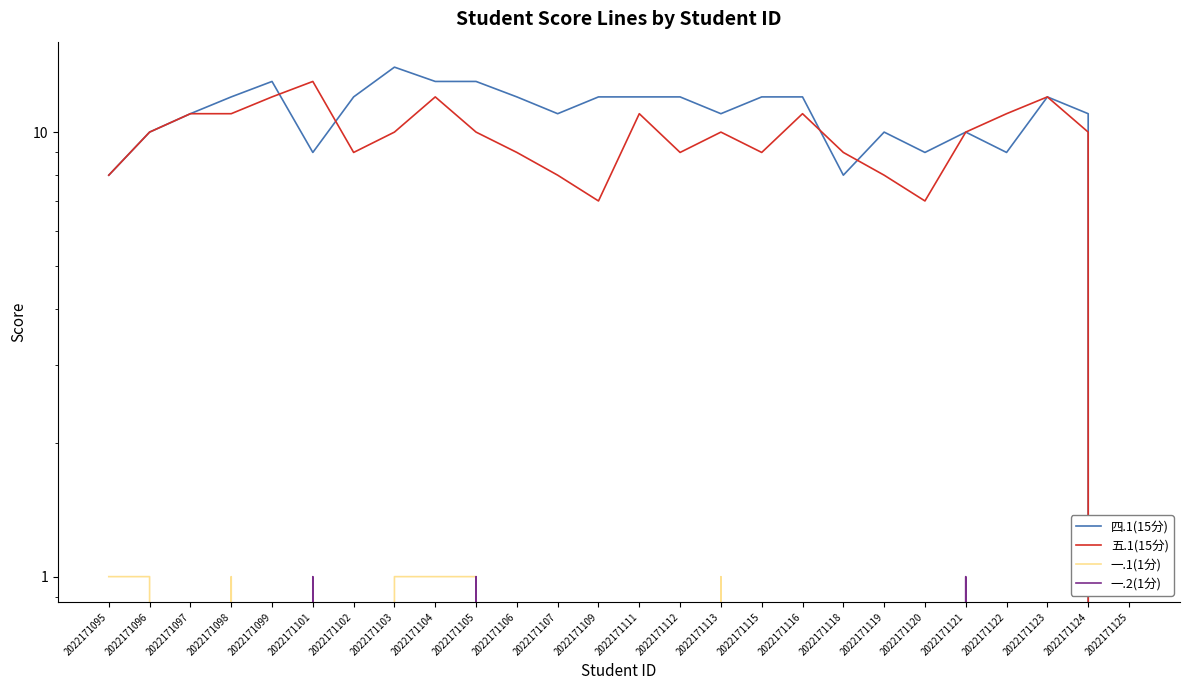

How many values in the 一.2(1分) series exceed 0?

3